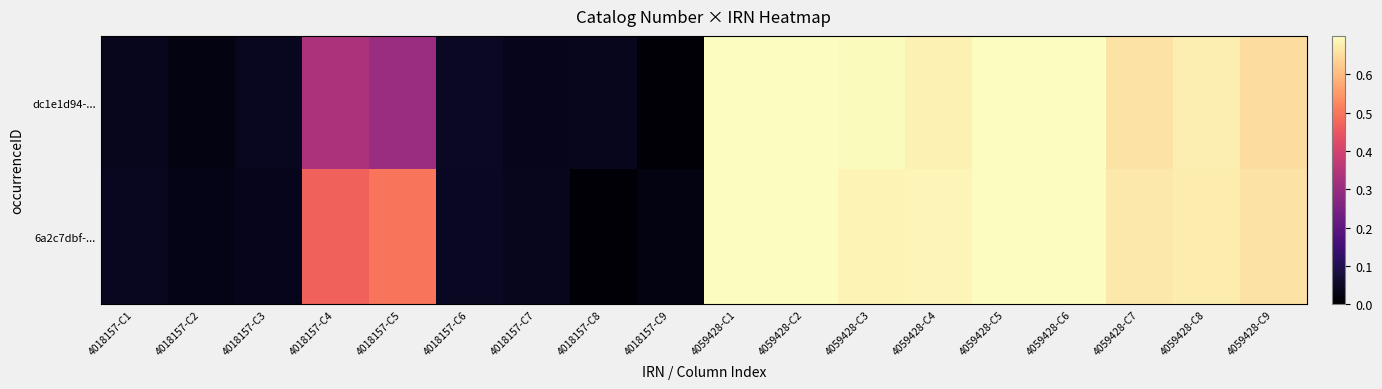

Which has a higher value, 4059428-C9 or 4018157-C4?

4059428-C9